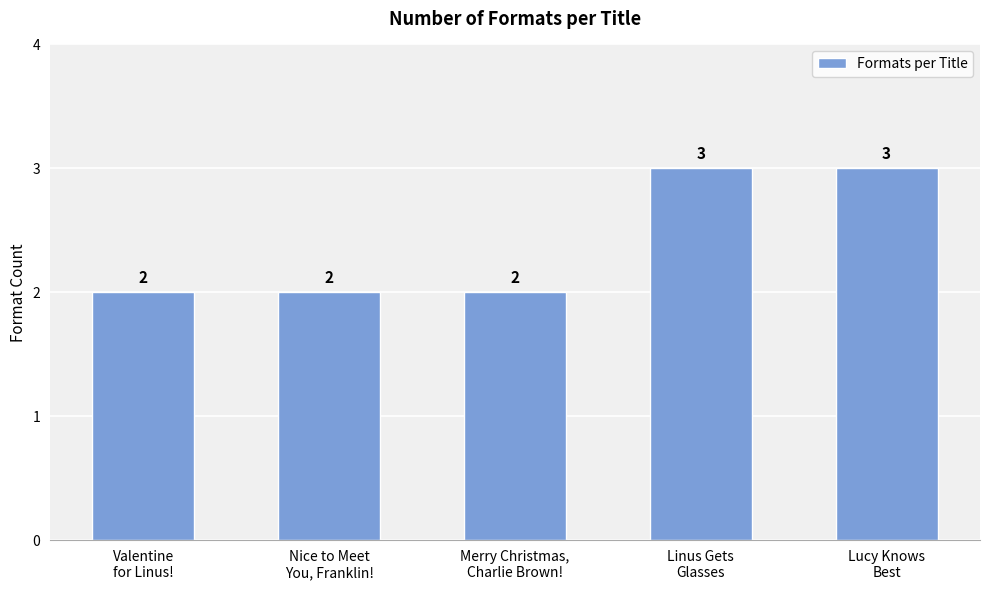

How many bars are there in total?

5